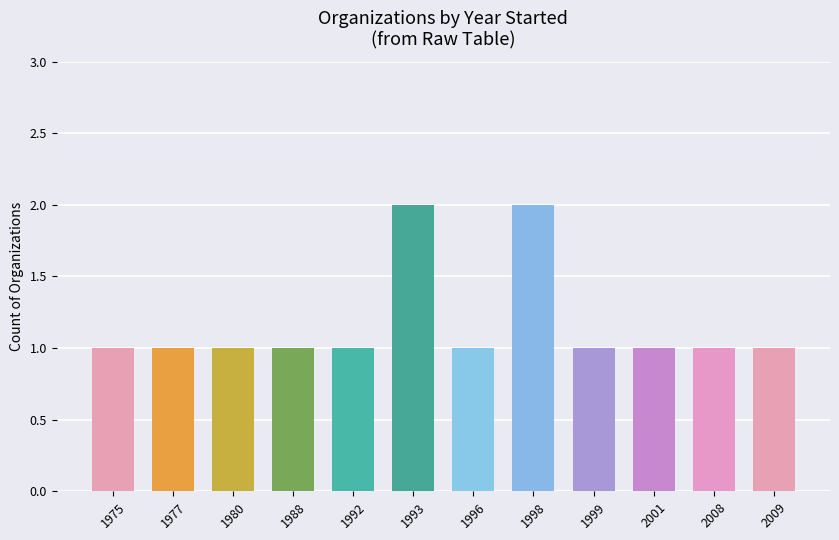

What is the value of the 7th bar from the left?

1